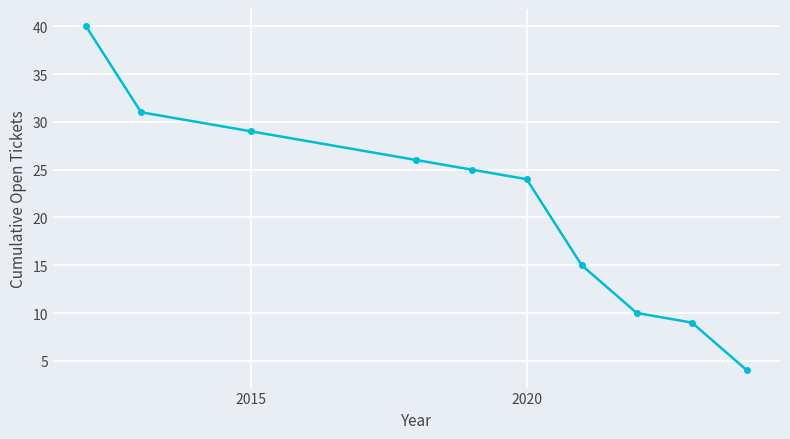

Reading left to right, what are all the values shown in this chart?

40	31	29	26	25	24	15	10	9	4